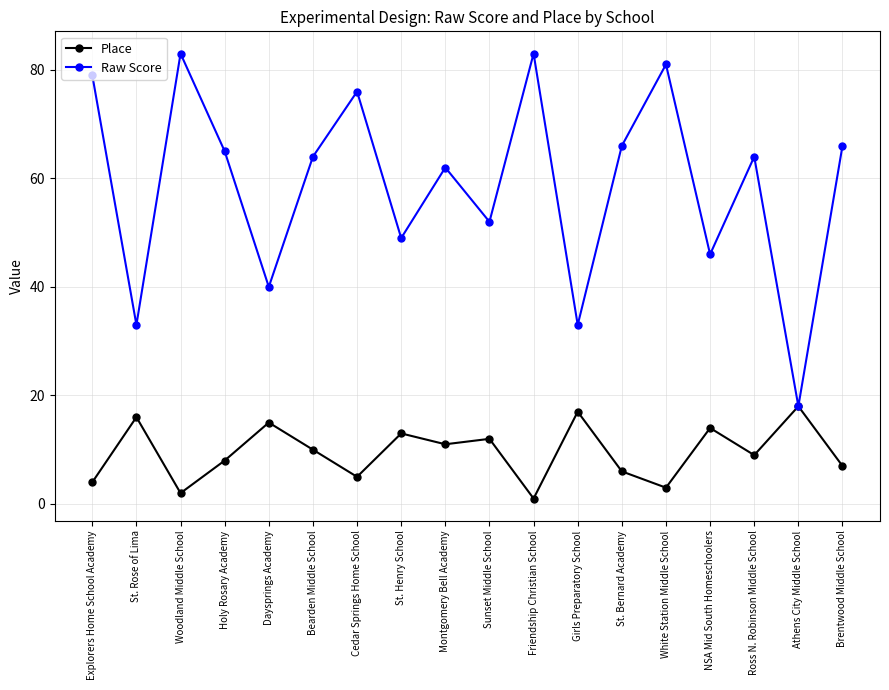

What is the minimum value for Raw Score?

18